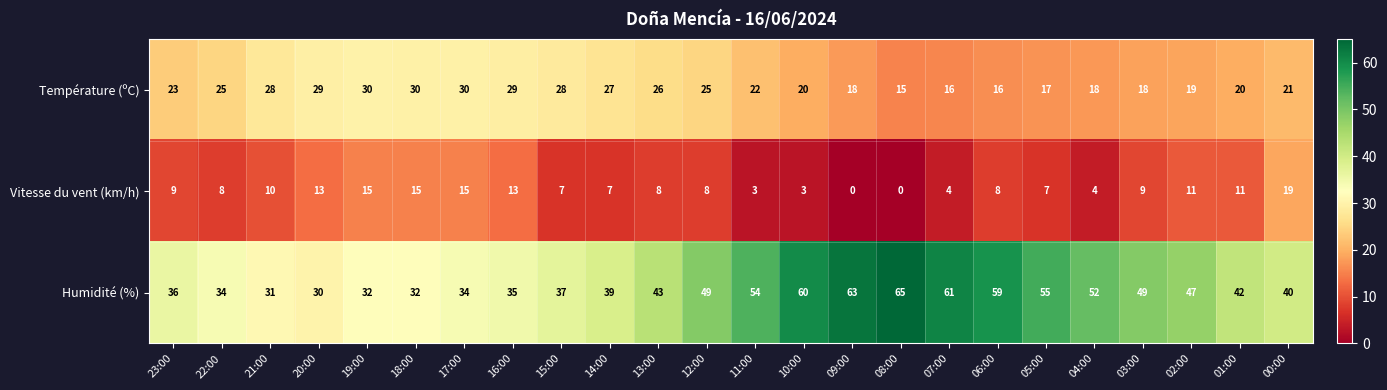

Which series has the largest total across all categories?

Humidité (%)